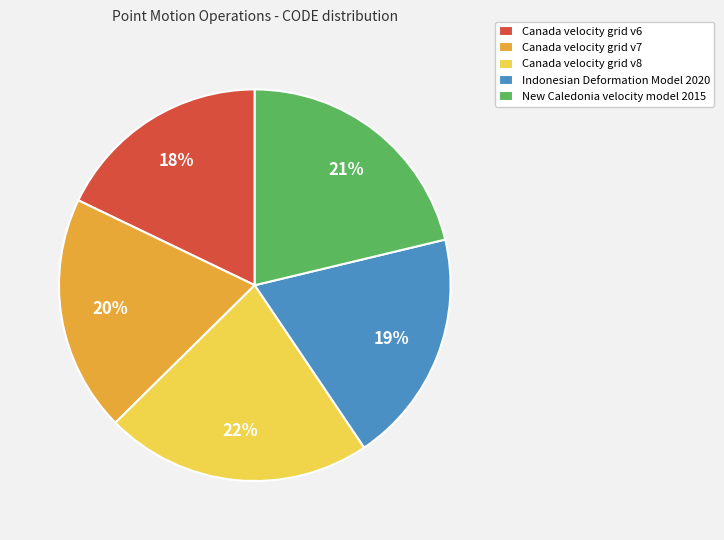

To the nearest percent, what is the average slice percentage?

20%